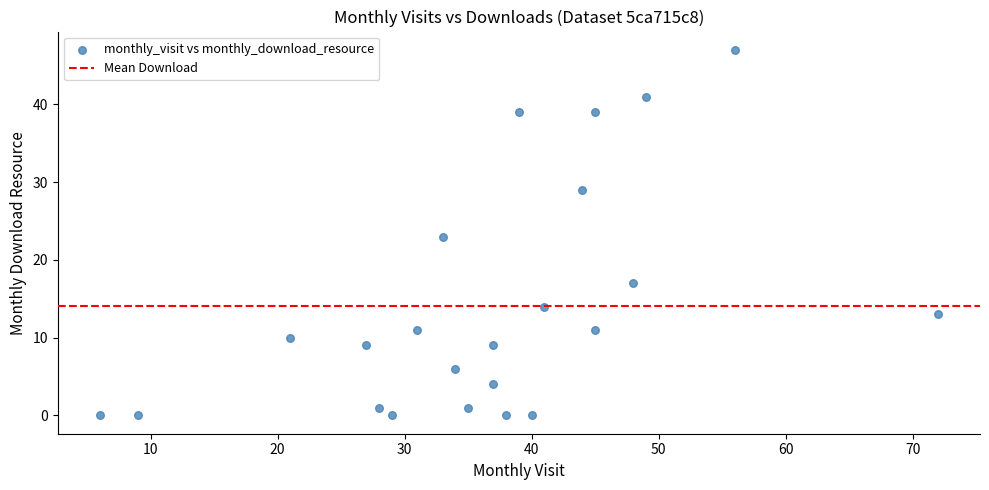

What is the range of X values (max minus min)?

66